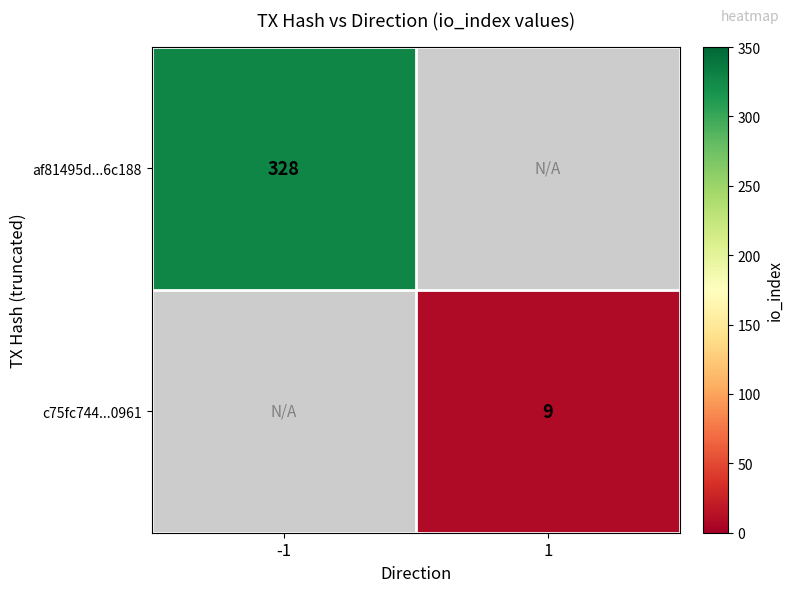

True or false: c75fc744...0961 has a value of 13 at 1.

False